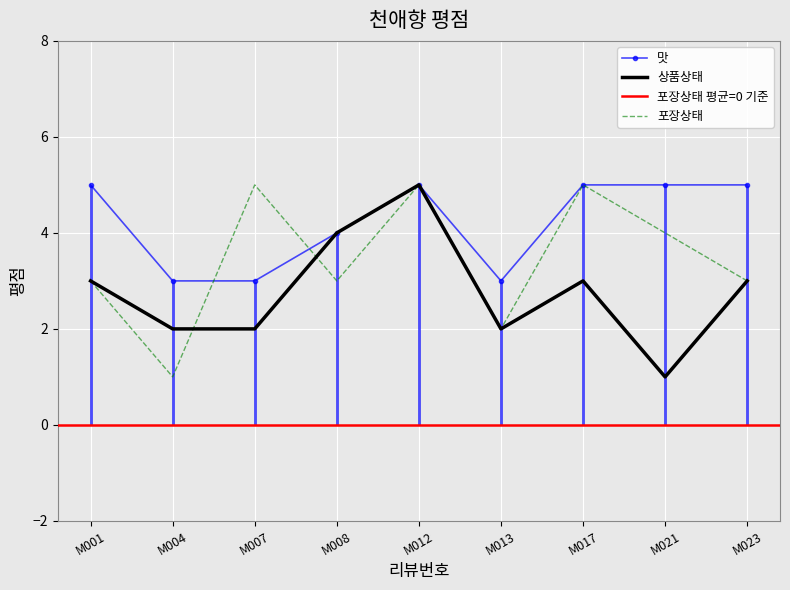

What is the sum of all 상품상태 values?

25